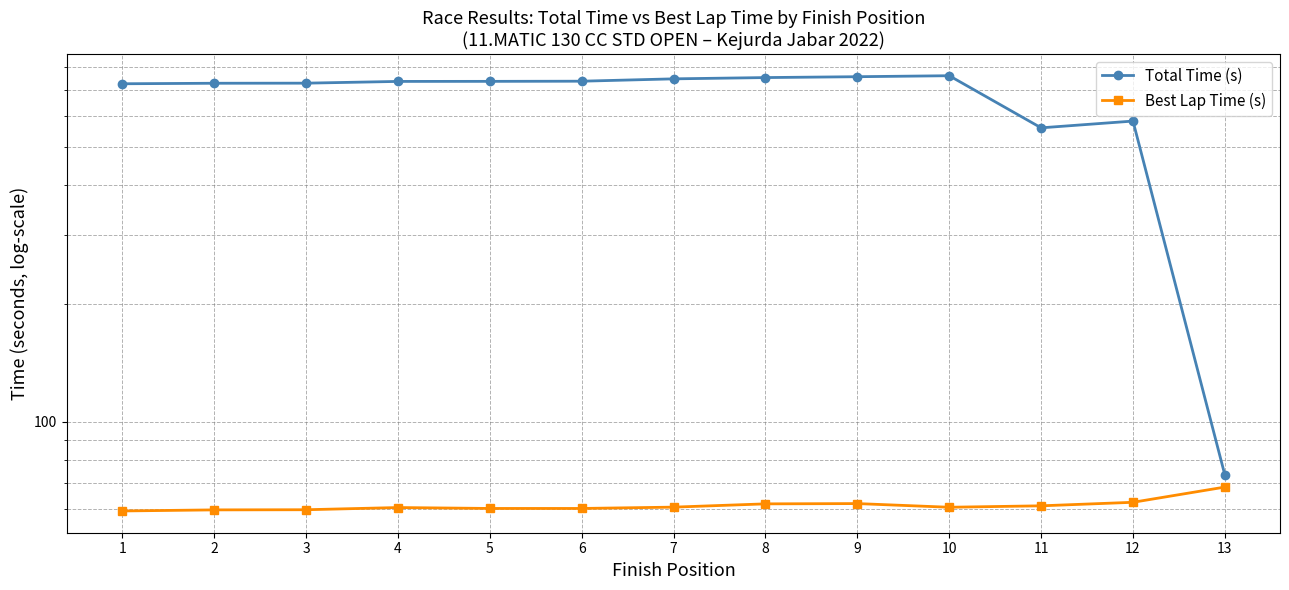

True or false: Total Time (s) and Best Lap Time (s) cross at least once.

False